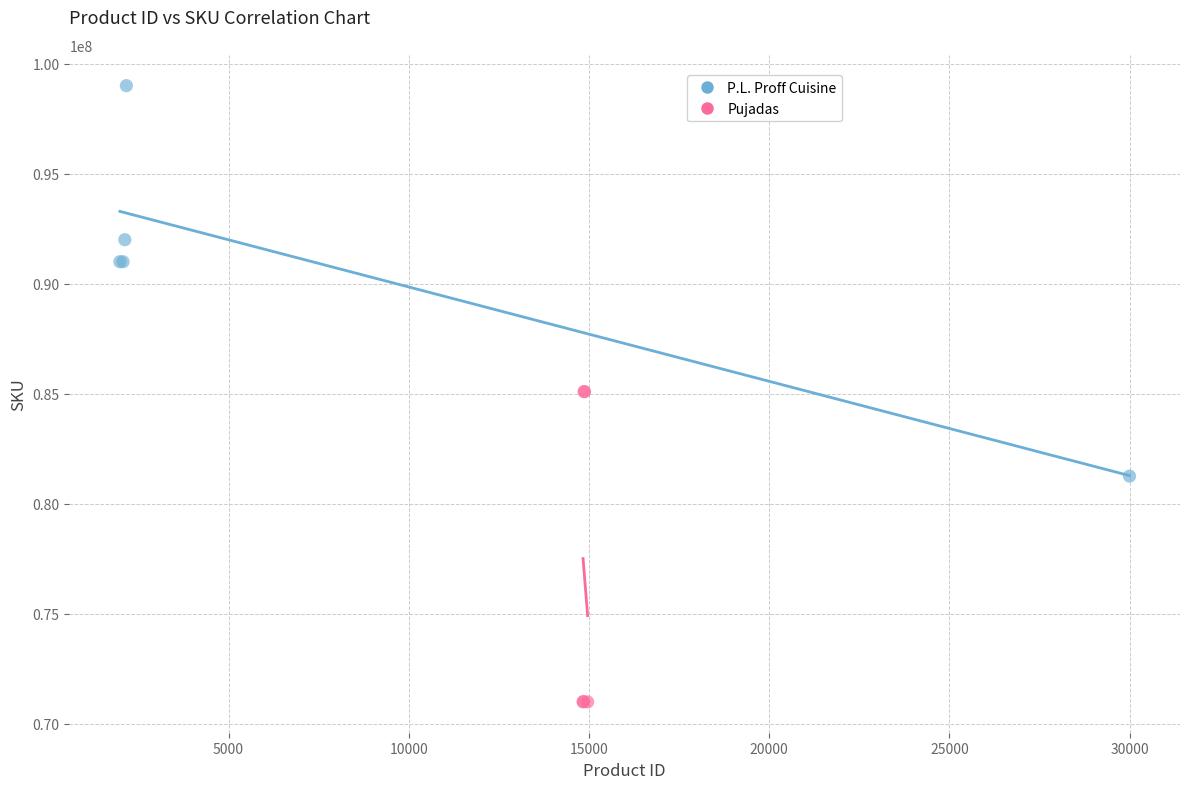

Which series reaches the minimum Y coordinate?

Pujadas